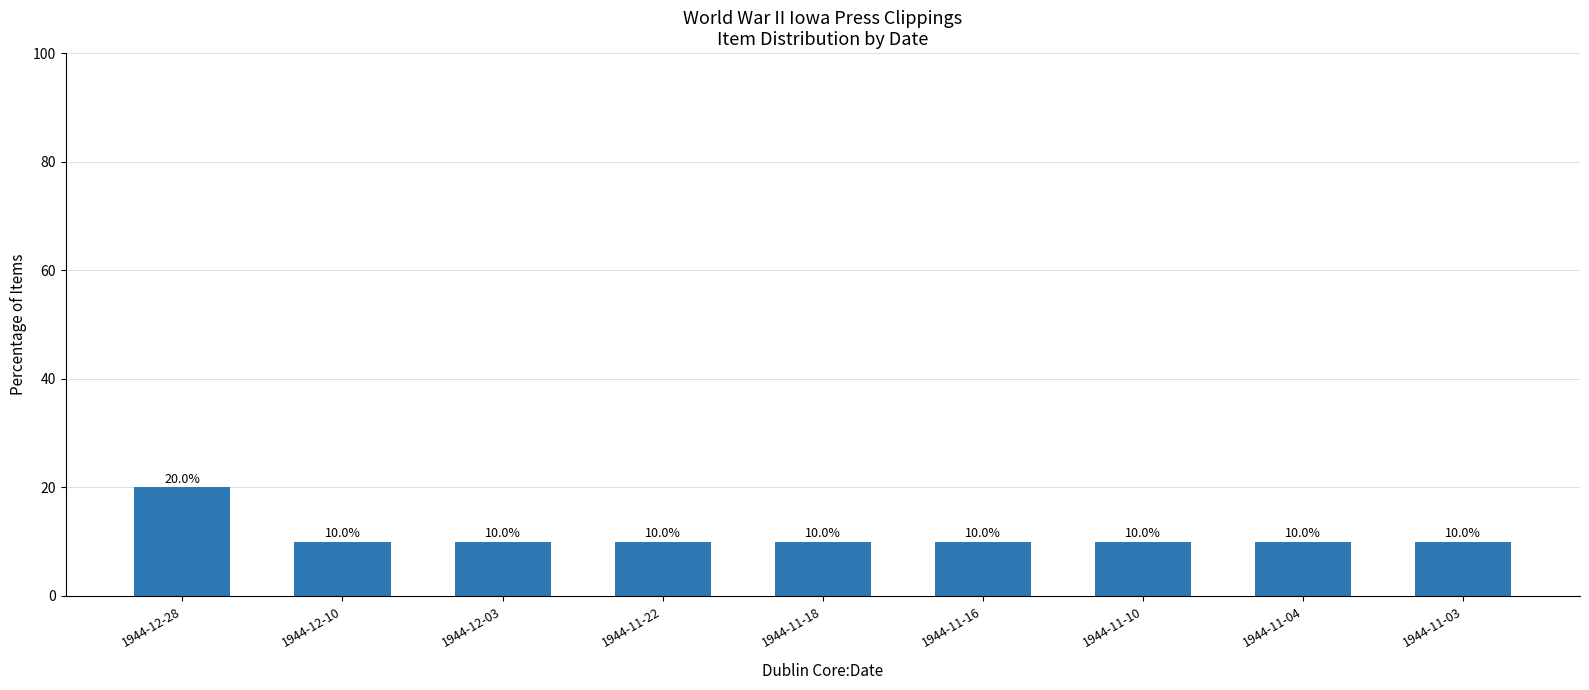

What position from the right is 1944-11-22?

6